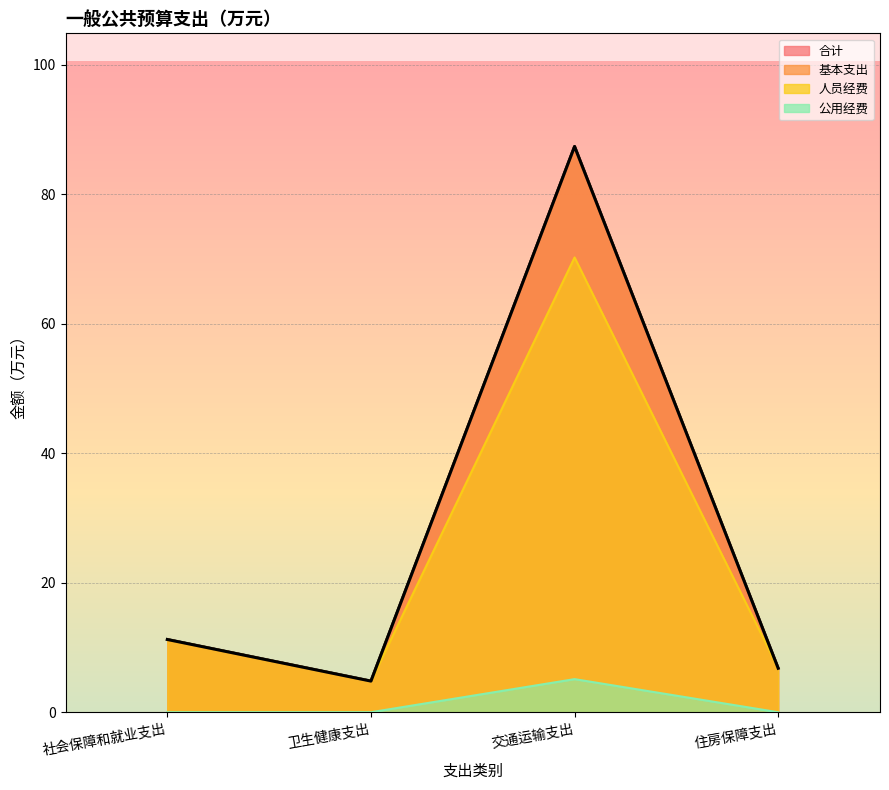

How many points are lower than both their immediate neighbors (excluding endpoints)?

1